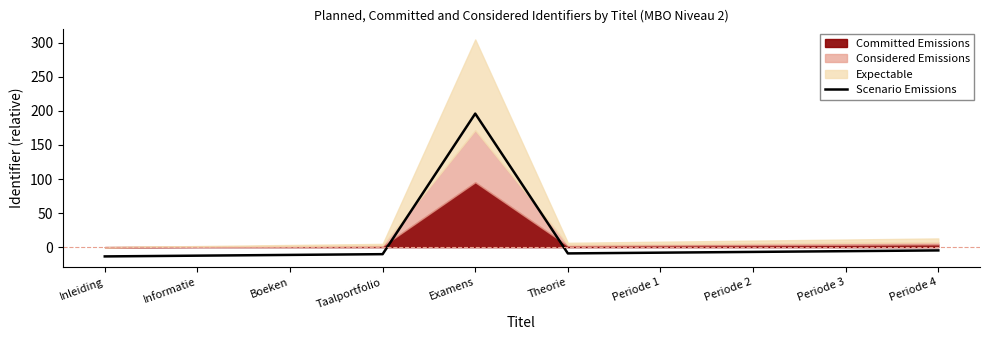

How many interior local peaks (higher than both neighbors) does the data have?

1